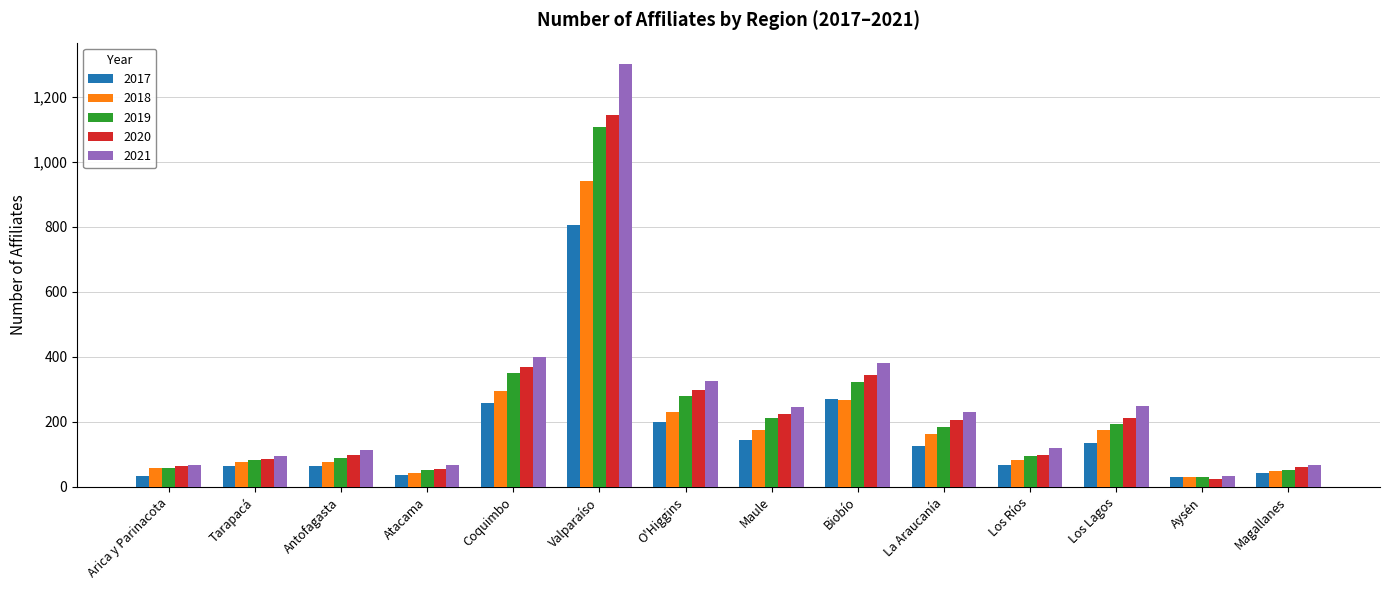

What is the spread (max minus min) of values at Atacama?

31